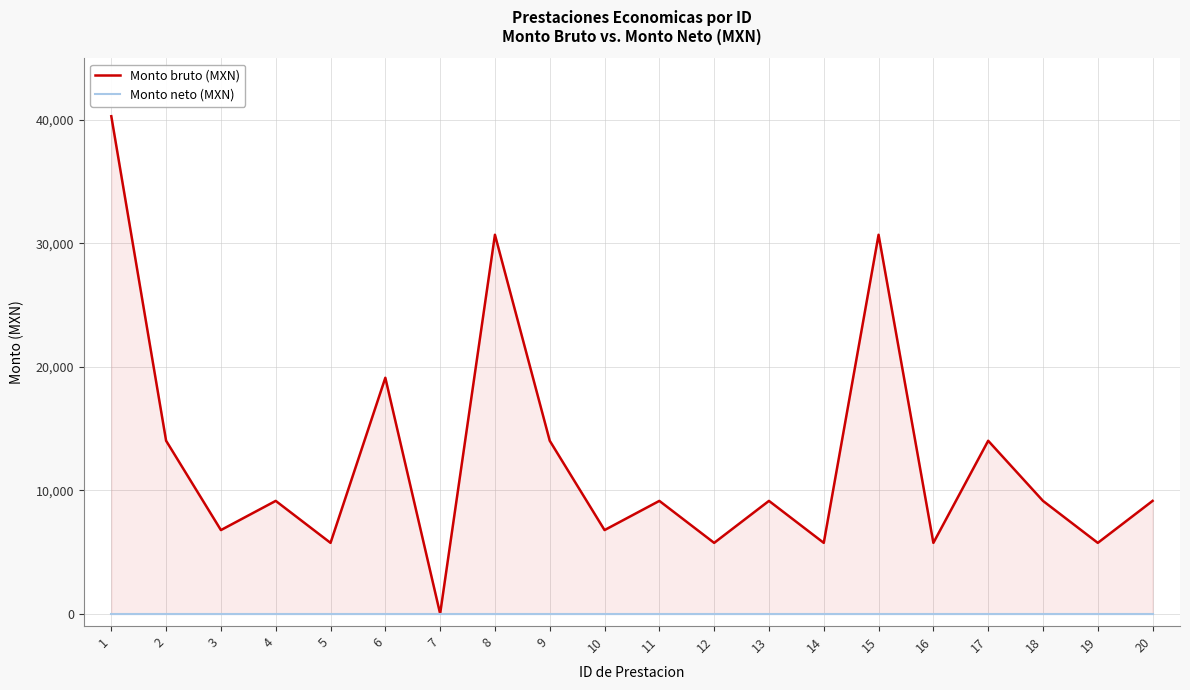

At which category is the sum across all series the highest?

1